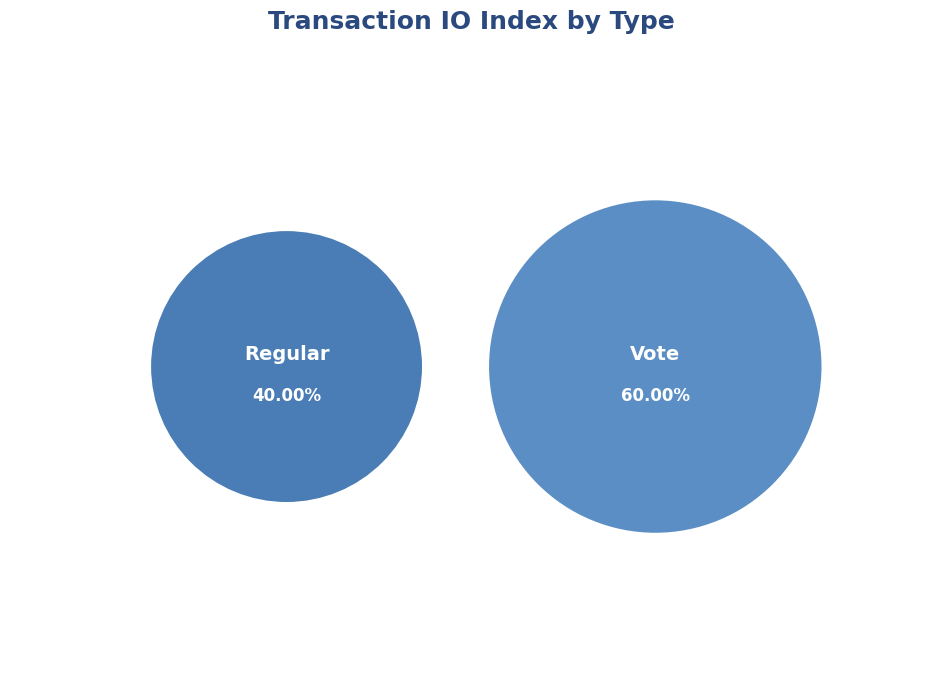

How many slices are in this pie chart?

2